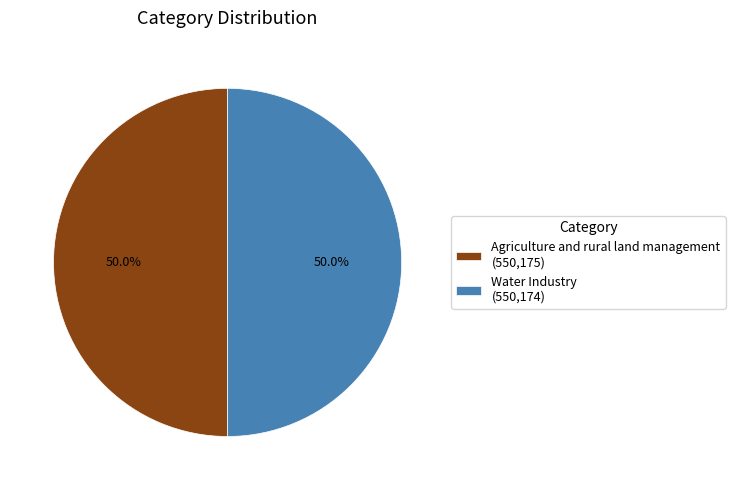

How many slices are in this pie chart?

2